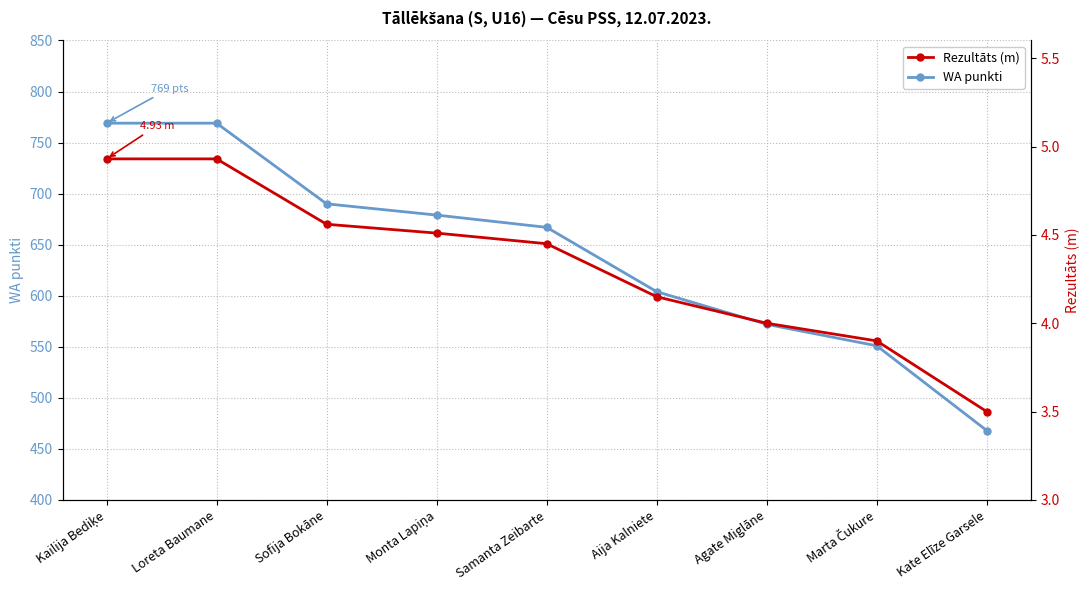

What is the value of the Rezultāts (m) point at the 4th from the left?

4.5